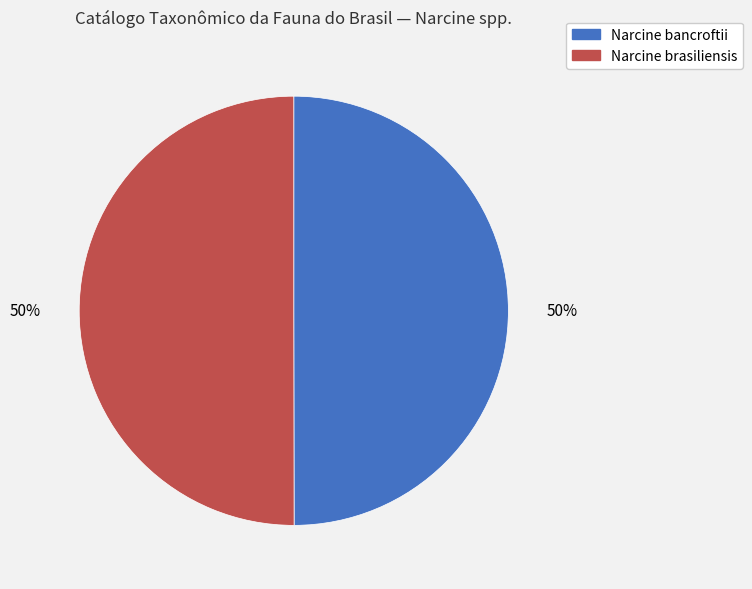

What is the ratio of the value at Narcine bancroftii to the value at Narcine brasiliensis?

1.0